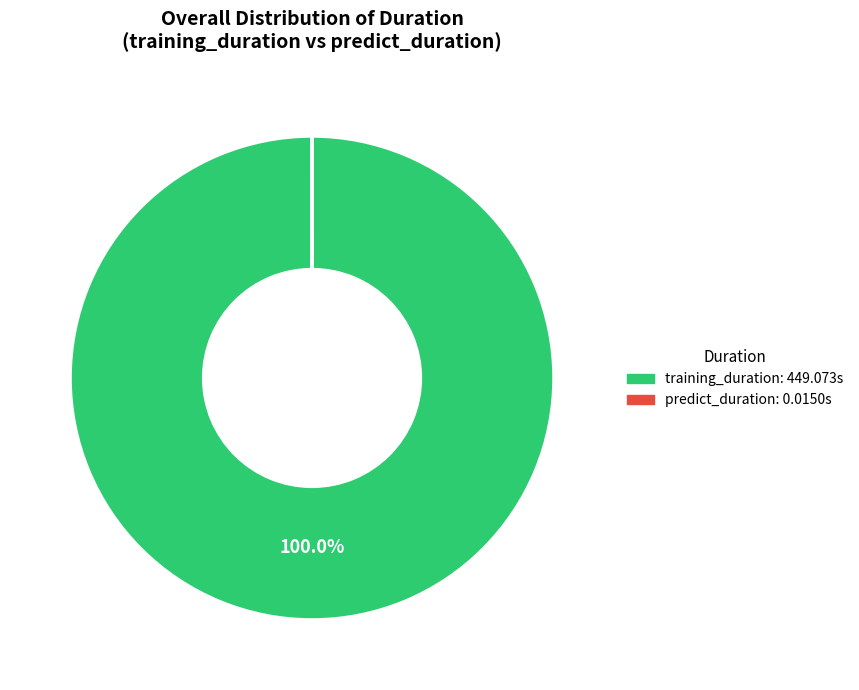

What is the largest slice in the pie chart?

training_duration